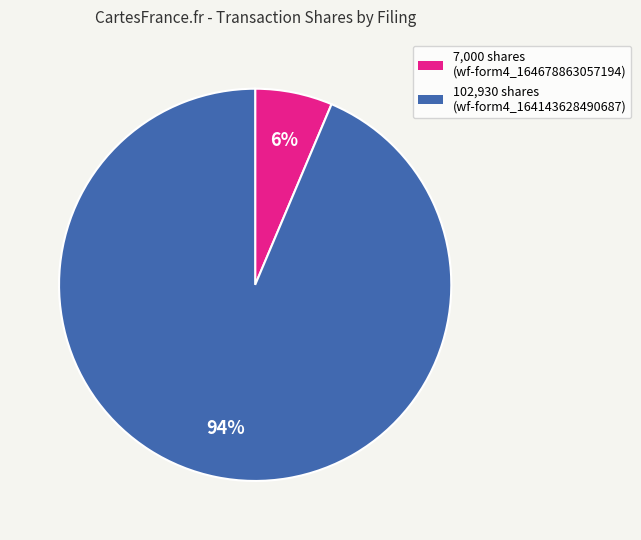

What is the largest slice in the pie chart?

102,930 shares (wf-form4_164143628490687)